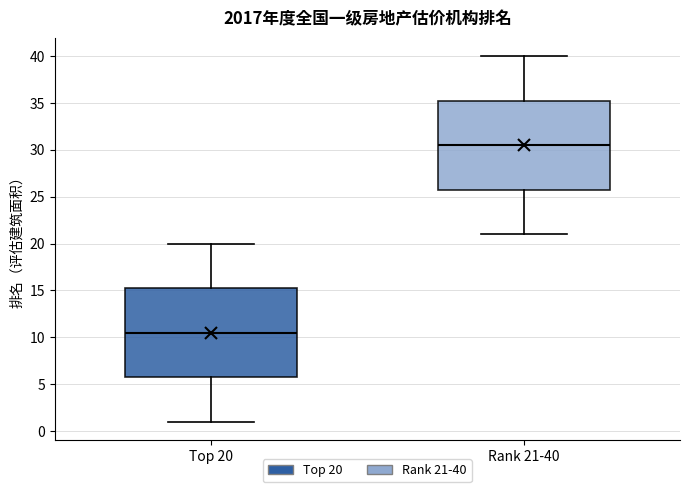

Reading left to right, transcribe this box plot: for each box, give where its median line is, the range the box spans, and where its two whiskers end, as read against the y-axis. The values are not printed on the chart, so give them approximately, as read against the axis.

Top 20: median 10.5, box 6.0 to 15.5, whiskers 1.0 to 20.0
Rank 21-40: median 30.5, box 26.0 to 35.5, whiskers 21.0 to 40.0